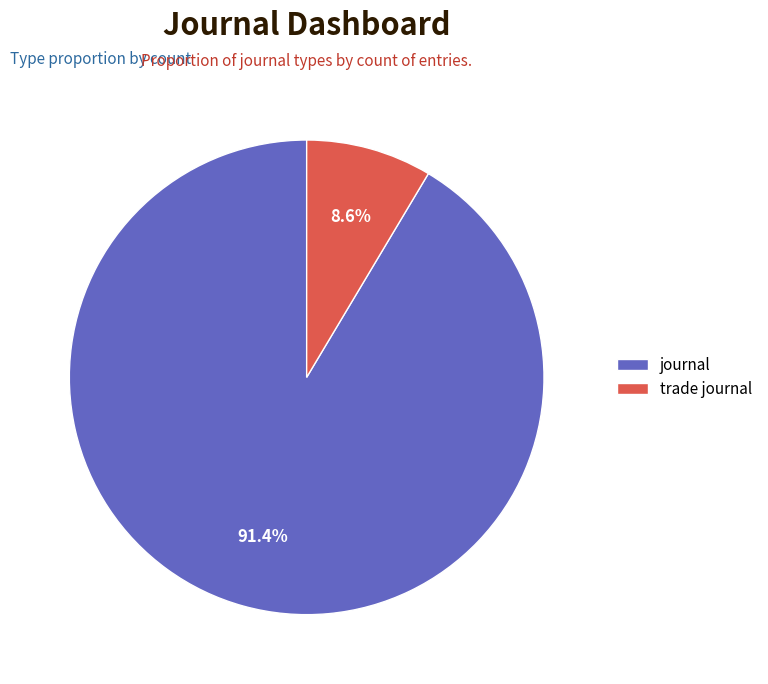

What is the smallest slice in the pie chart?

trade journal